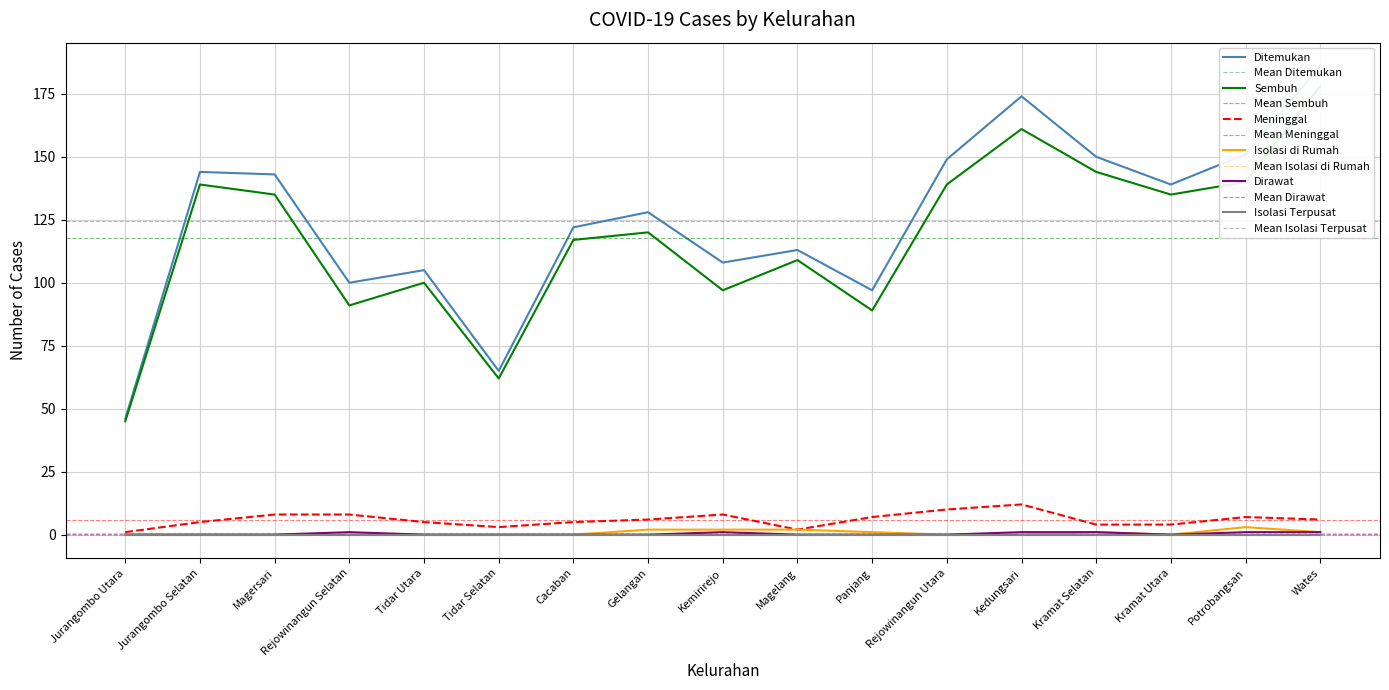

What is the maximum value shown in the chart?

186